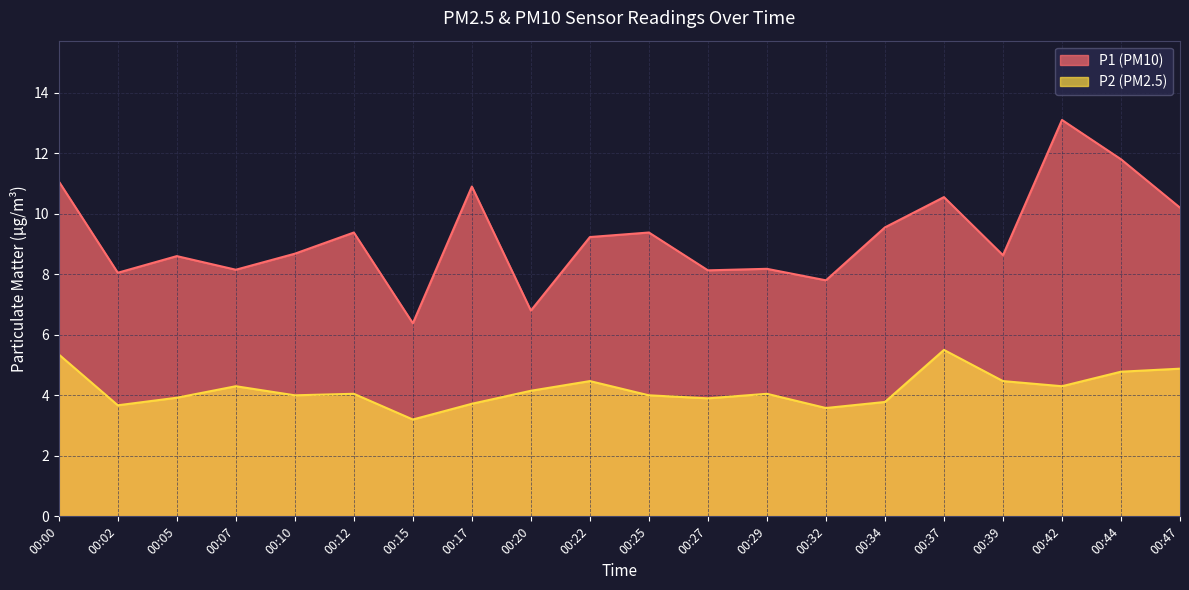

At which label does P2 reach its peak?

00:37